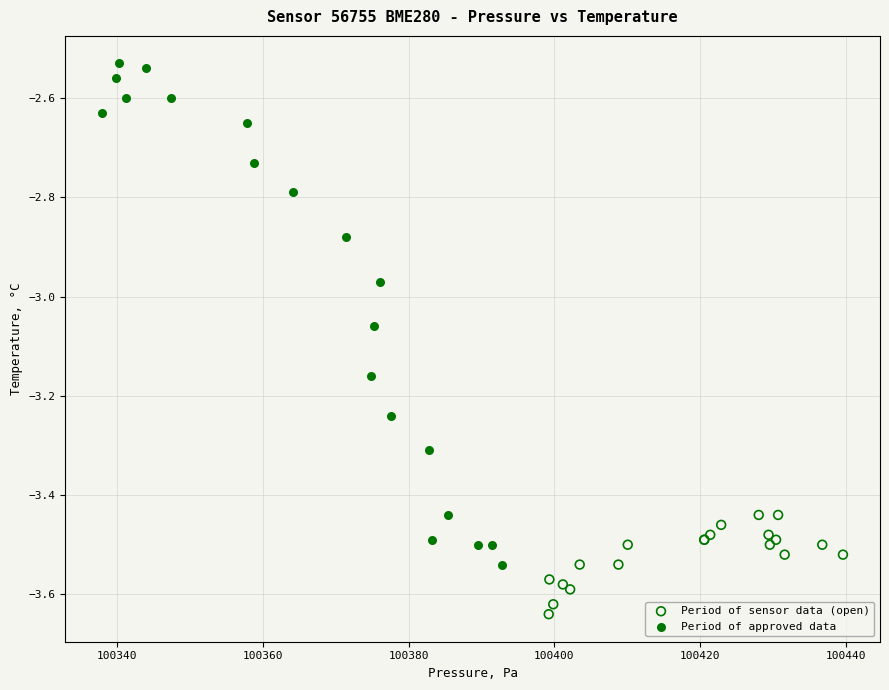

Which series reaches the maximum Y coordinate?

Period of approved data